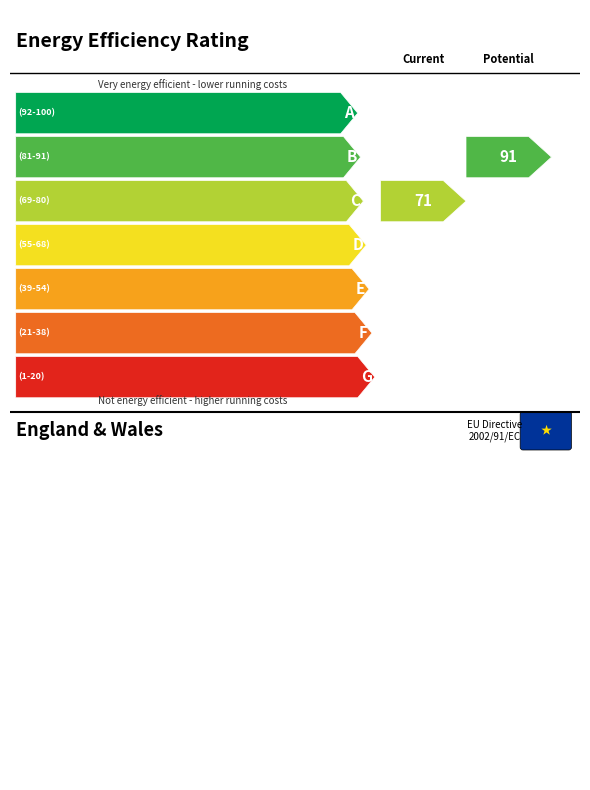

The value at Tercera ponencia is 3. True or false?

False